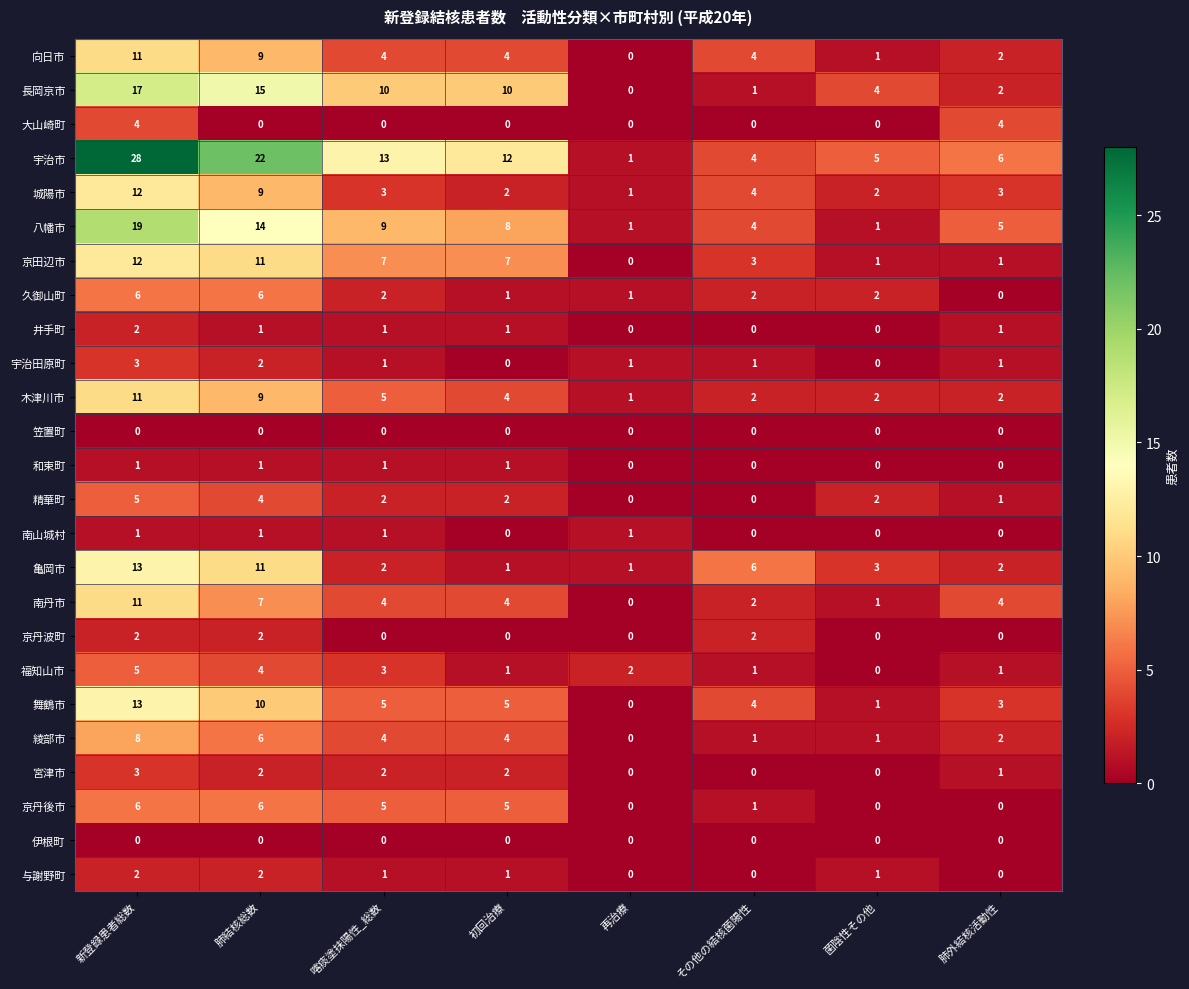

What is the spread (max minus min) of values at 喀痰塗抹陽性_総数?

13